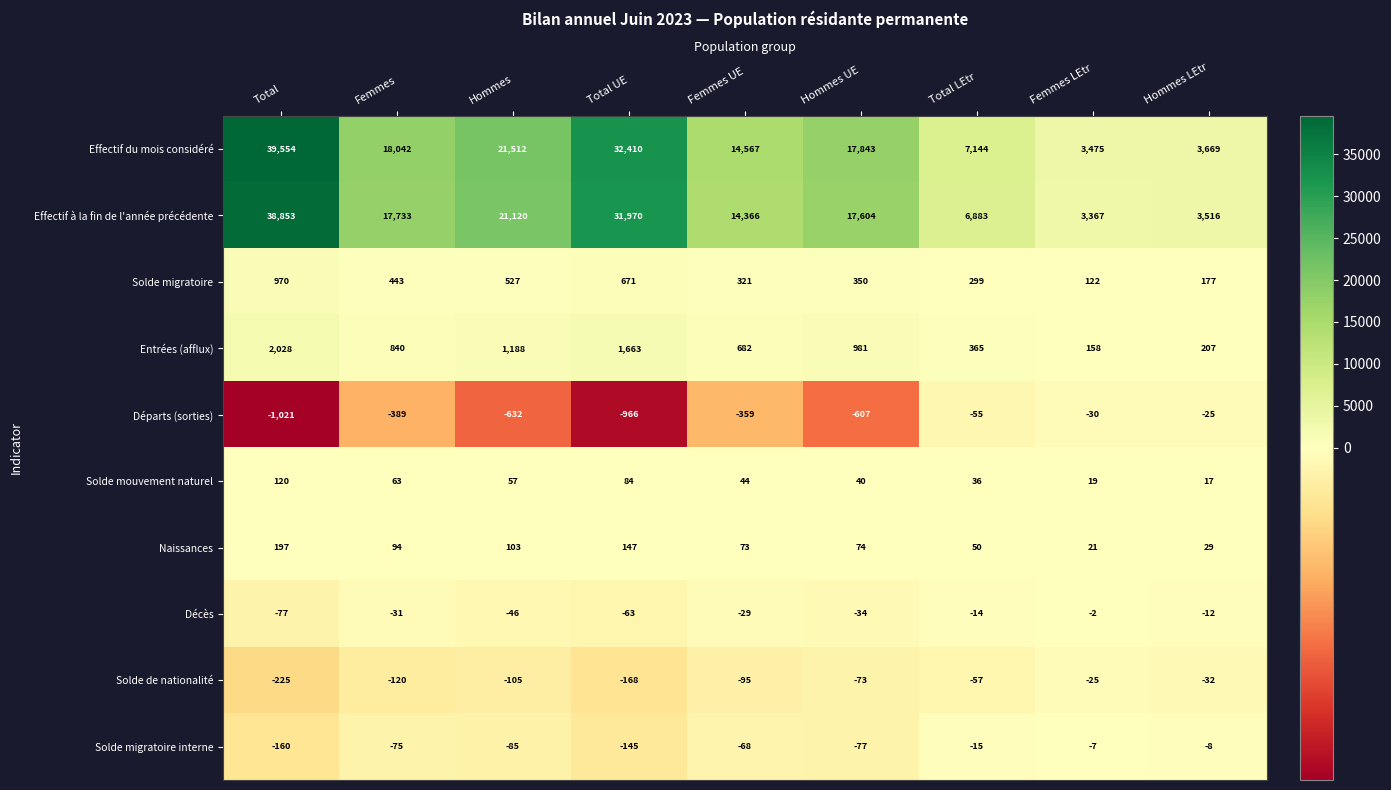

What is the lowest value of the Solde de nationalité series?

-225